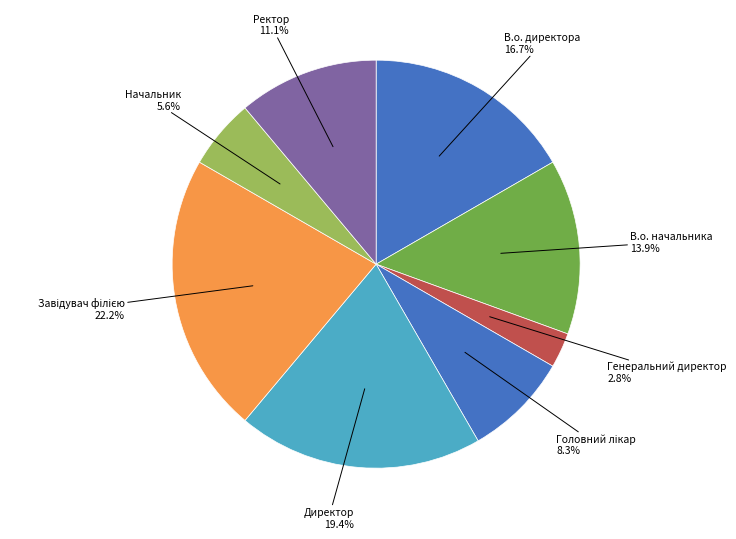

How many slices are in this pie chart?

8